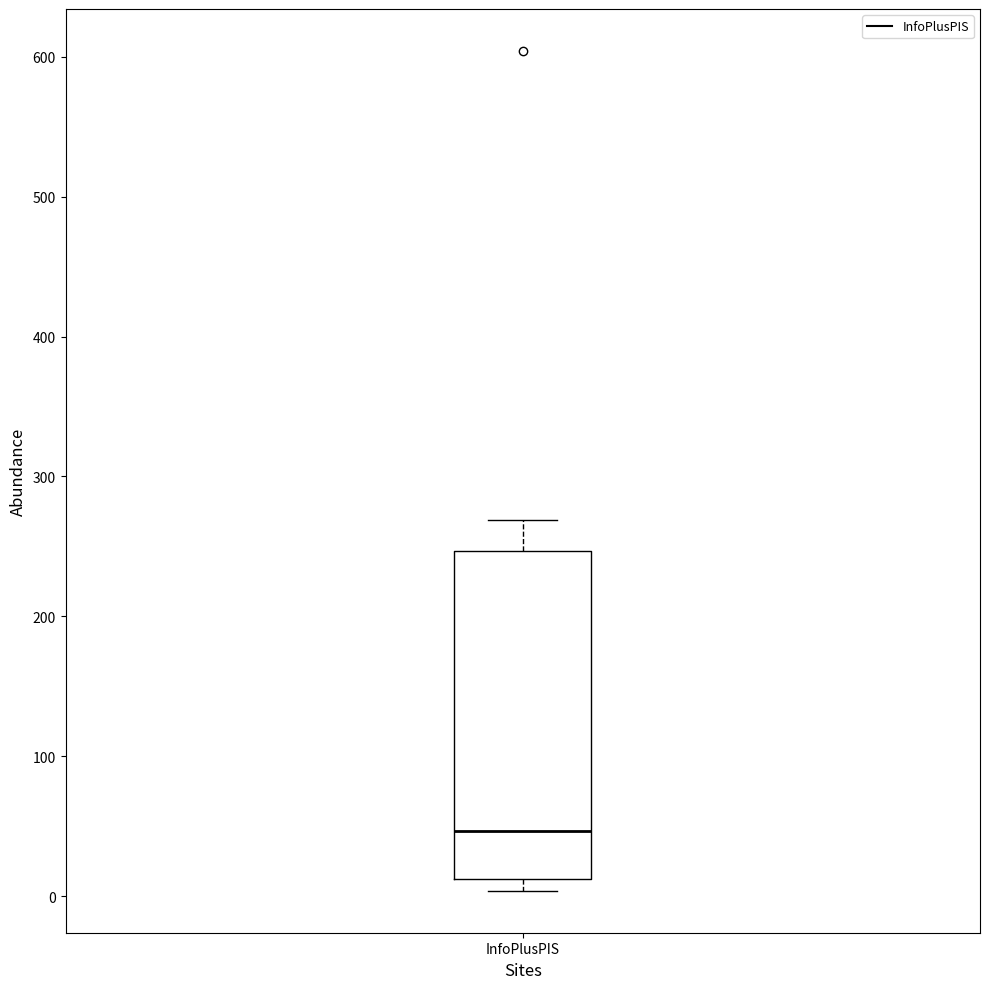

Read this box plot against the y-axis: the position of the median line, the range covered by the box, and the ends of both whiskers. The values are not printed on the chart, so give them approximately, as read against the axis.

median 50, box 10 to 250, whiskers 0 to 270